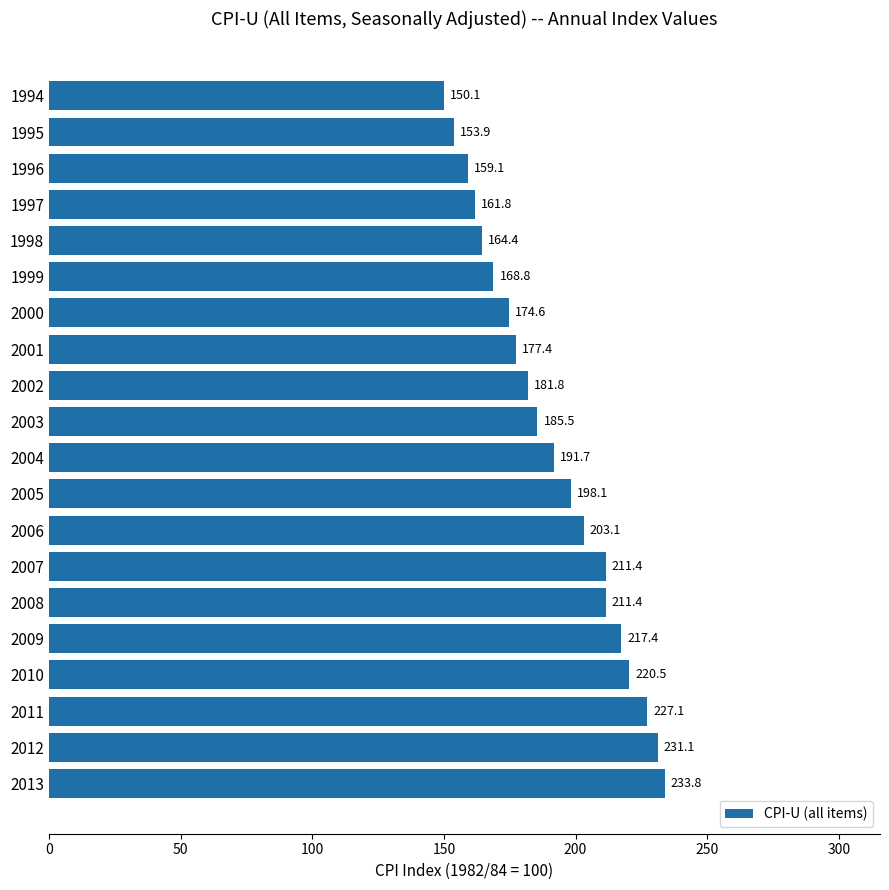

Reading bottom to top, transcribe all the data shown in this chart.

2013=233.8	2012=231.1	2011=227.1	2010=220.5	2009=217.4	2008=211.4	2007=211.4	2006=203.1	2005=198.1	2004=191.7	2003=185.5	2002=181.8	2001=177.4	2000=174.6	1999=168.8	1998=164.4	1997=161.8	1996=159.1	1995=153.9	1994=150.1